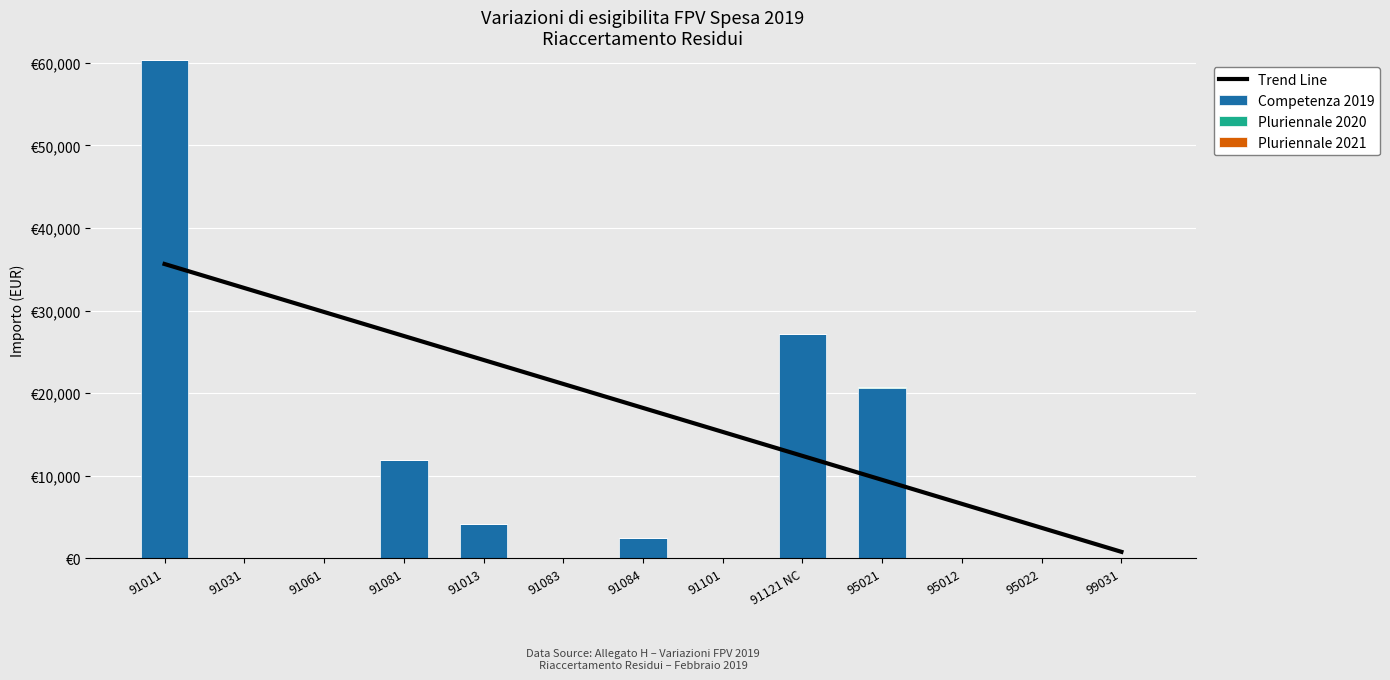

Reading left to right, what are all the values shown in this chart?

Competenza 2019: 60270.0	0.0	0.0	11928.4	4200.0	0.0	2464.4	0.0	27135.0	20607.7	0.0	0.0	0.0
Pluriennale 2020: 0.0	0.0	0.0	0.0	0.0	0.0	0.0	0.0	0.0	131.5	0.0	0.0	0.0